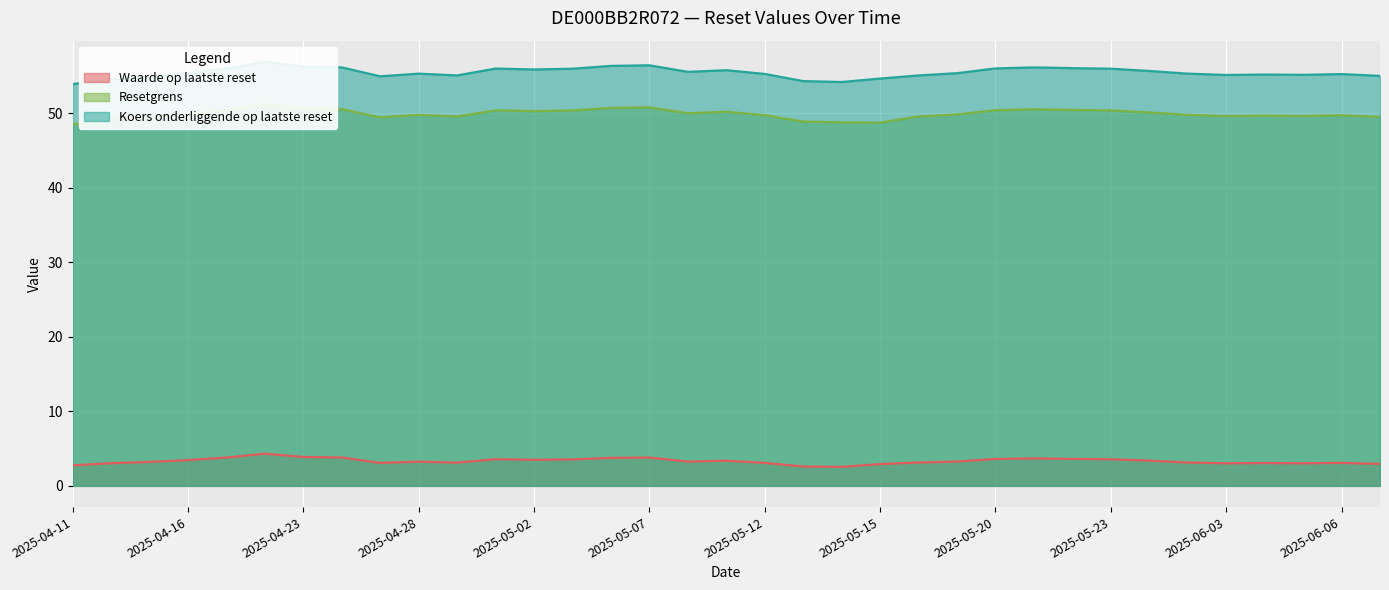

At which label is Resetgrens closest to 49?

2025-04-14